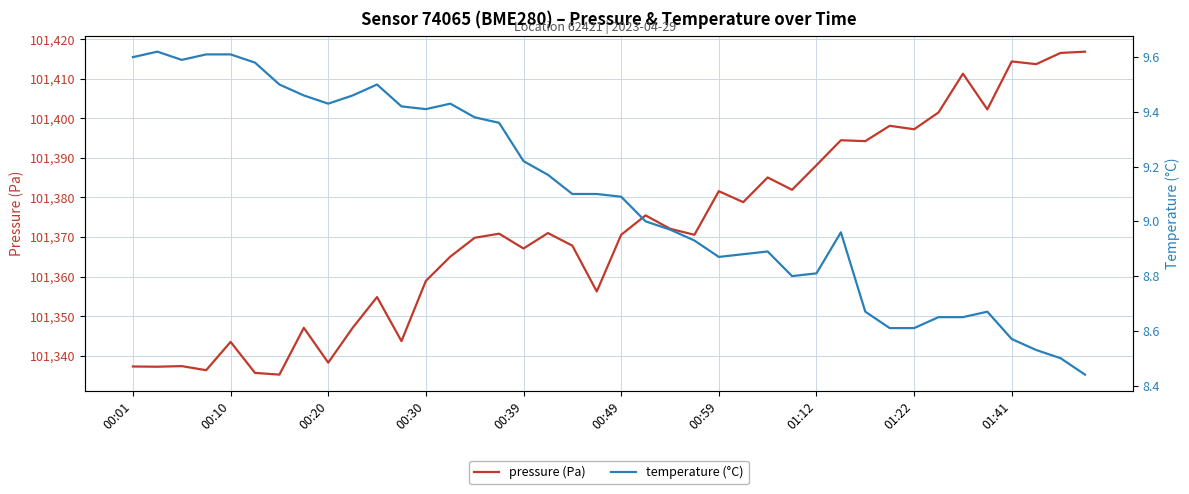

Which series has the largest total across all categories?

pressure (Pa)